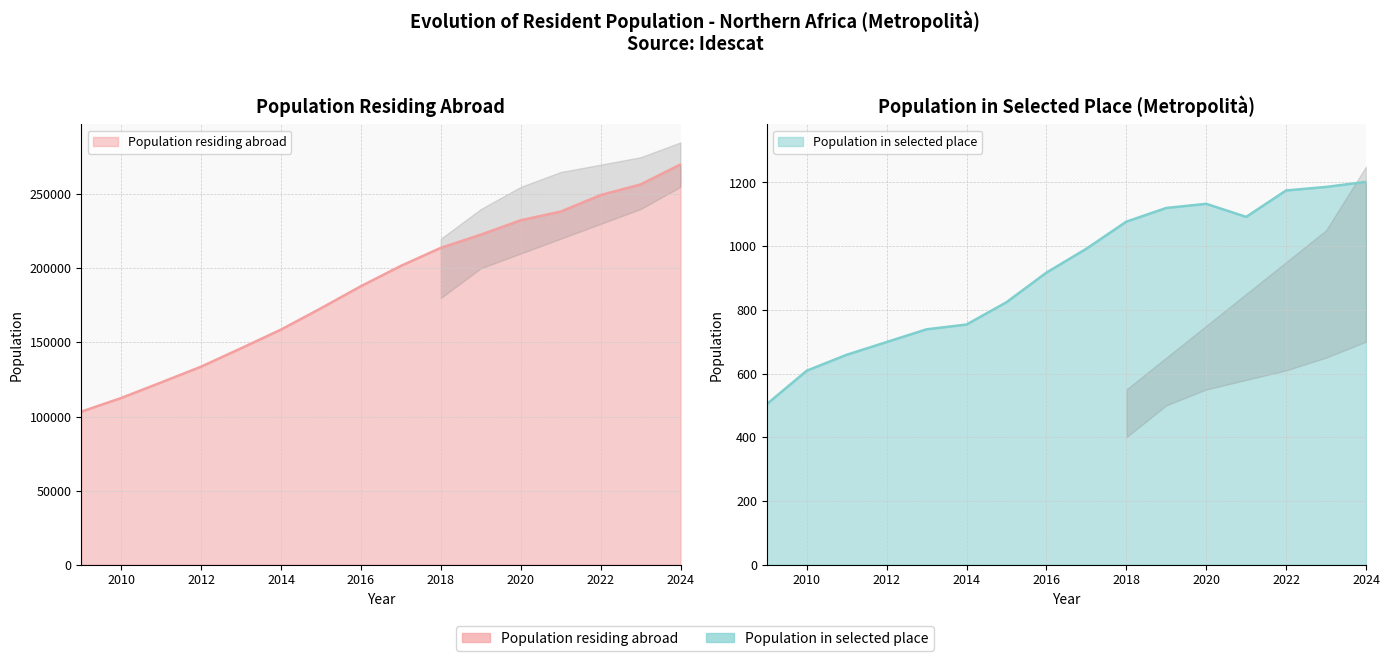

What is the difference between the maximum and minimum values in the Population in selected place series?

698